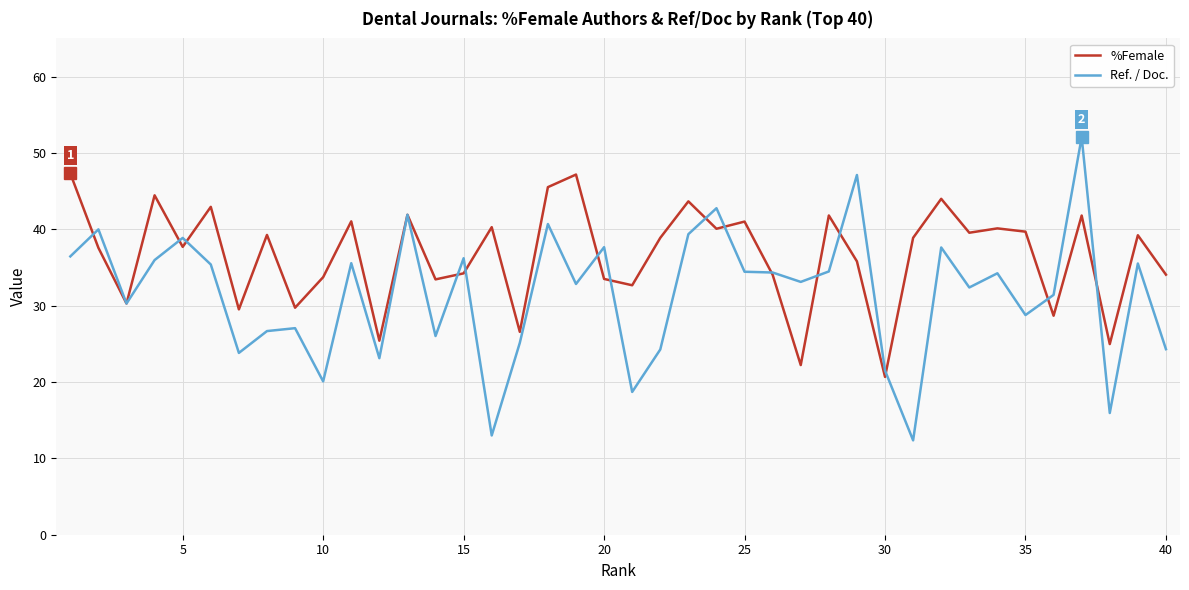

What is the smallest value displayed?

12.4